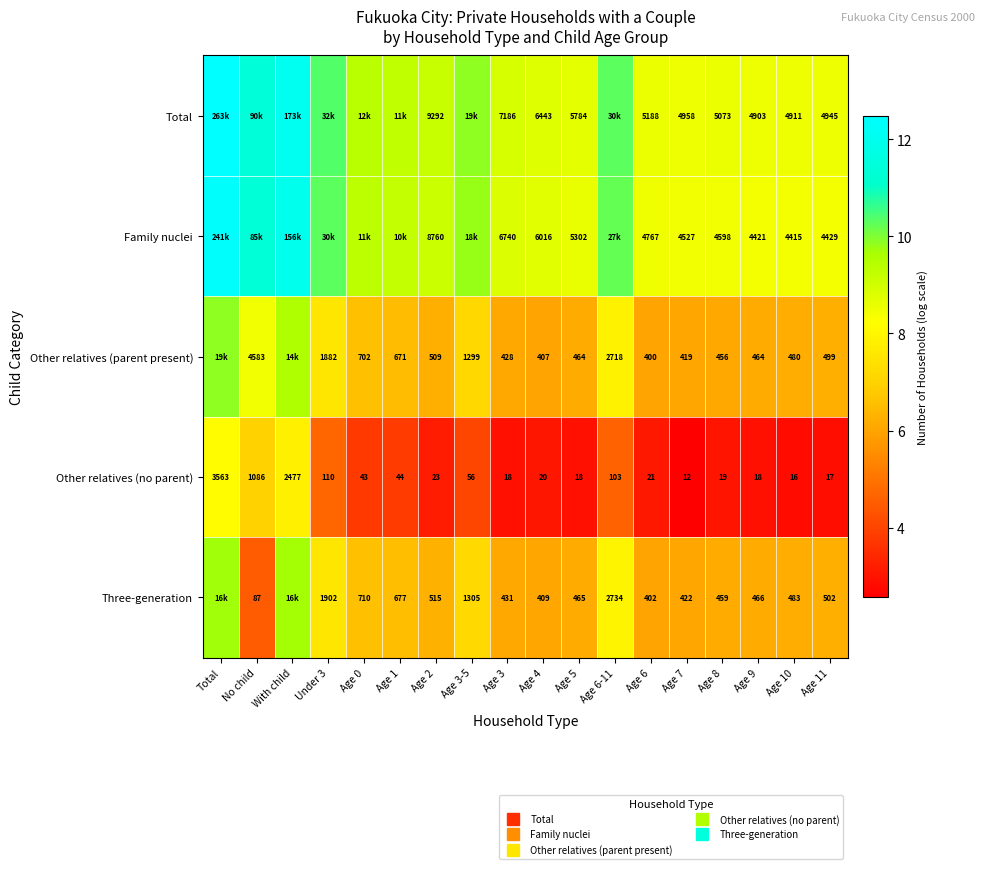

What is the difference between the maximum and minimum values in the Other relatives (parent present) series?

3.9